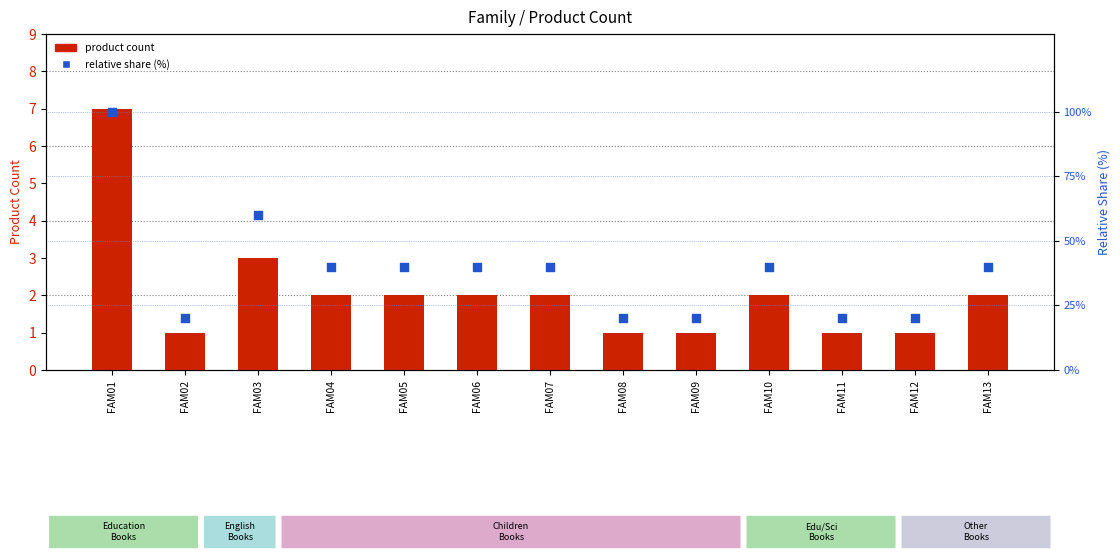

Which series reaches the maximum Y coordinate?

relative share (%)